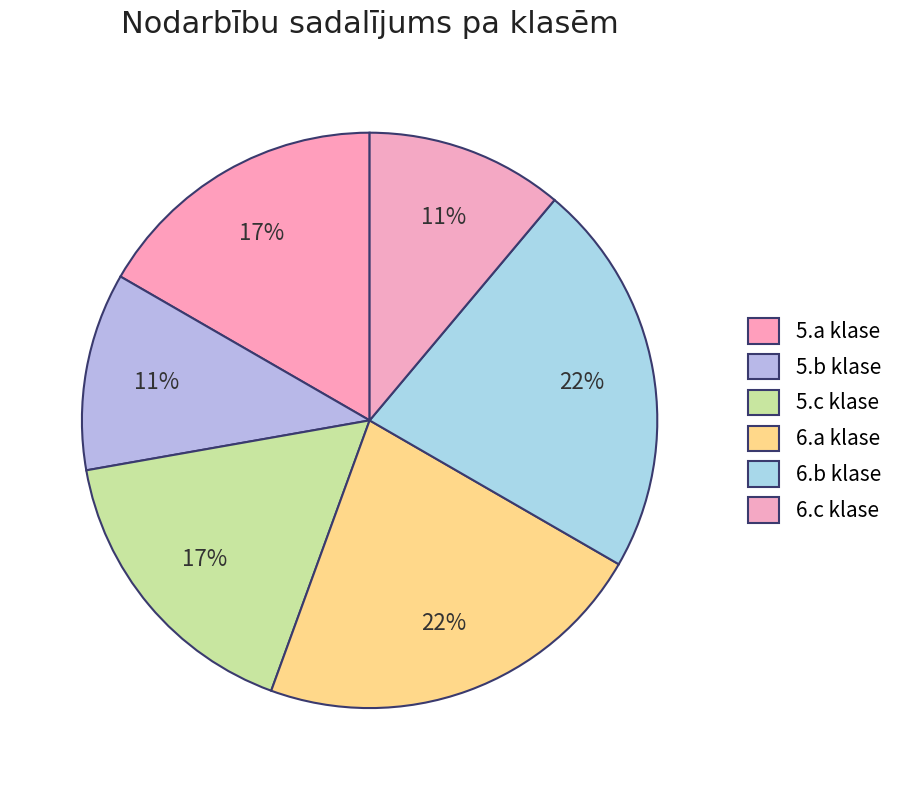

Combined, do 6.c klase and 6.b klase account for over 50%?

No